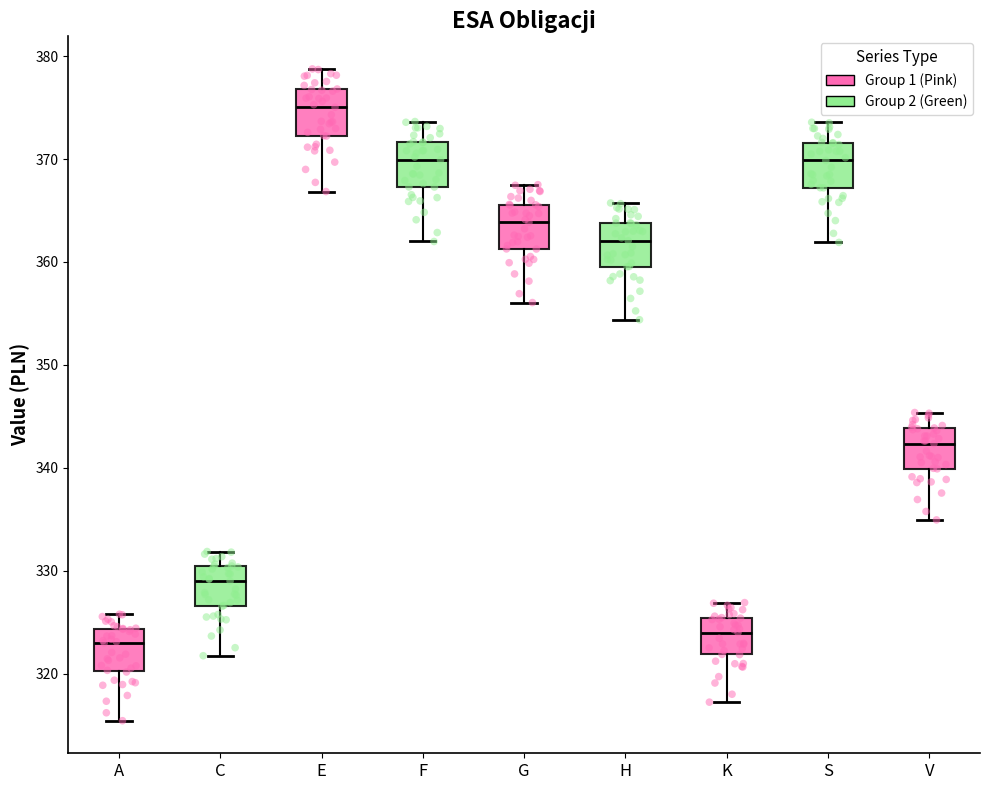

Reading left to right, read every box against the y-axis: the position of its median line, the range the box covers, and the ends of its whiskers. The values are not printed on the chart, so give them approximately, as read against the axis.

A: median 323, box 320 to 324, whiskers 315 to 326
C: median 329, box 327 to 330, whiskers 322 to 332
E: median 375, box 372 to 377, whiskers 367 to 379
F: median 370, box 367 to 372, whiskers 362 to 374
G: median 364, box 361 to 366, whiskers 356 to 368
H: median 362, box 360 to 364, whiskers 354 to 366
K: median 324, box 322 to 325, whiskers 317 to 327
S: median 370, box 367 to 372, whiskers 362 to 374
V: median 342, box 340 to 344, whiskers 335 to 345